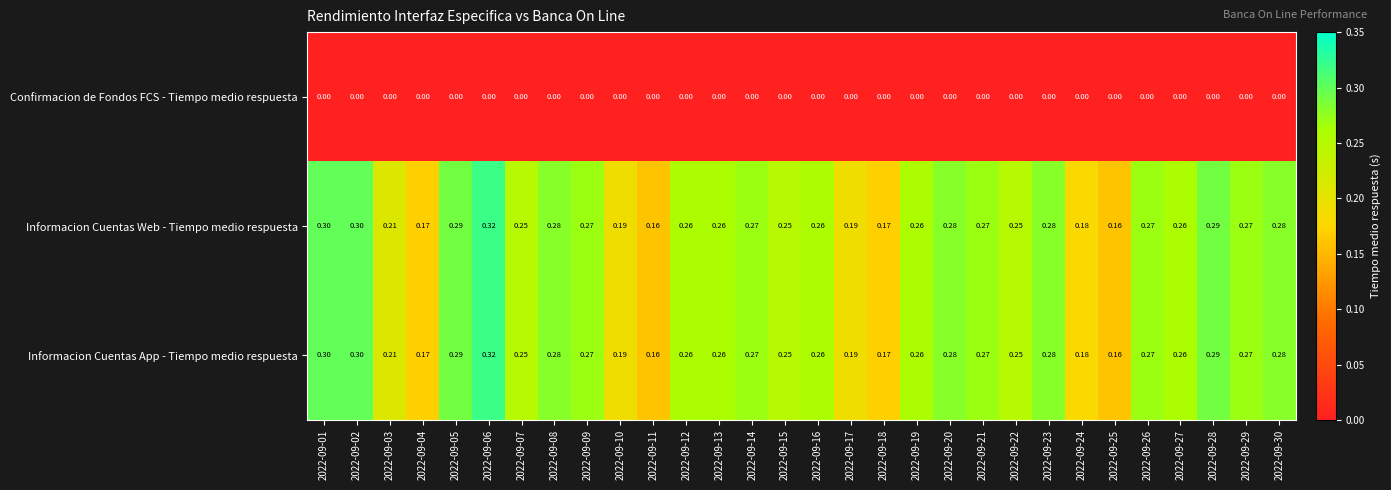

Is the value of Informacion Cuentas Web - Tiempo medio respuesta at 2022-09-14 greater than the value of Confirmacion de Fondos FCS - Tiempo medio respuesta at 2022-09-26?

Yes